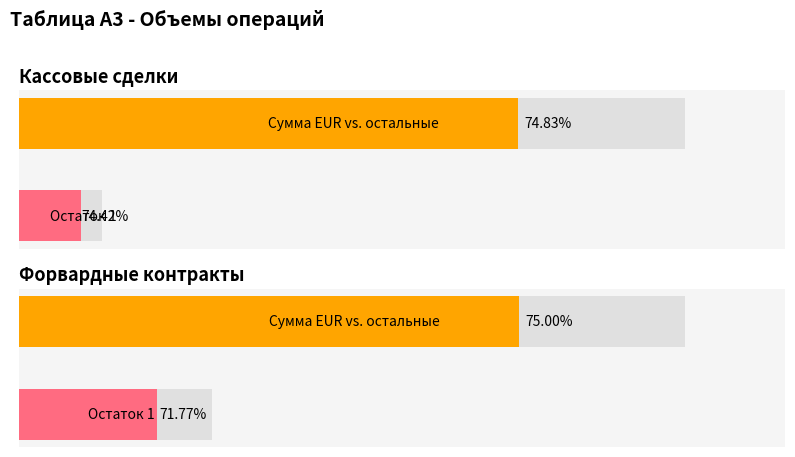

Is it true that SEK equals -103.5 at Прочие?

False